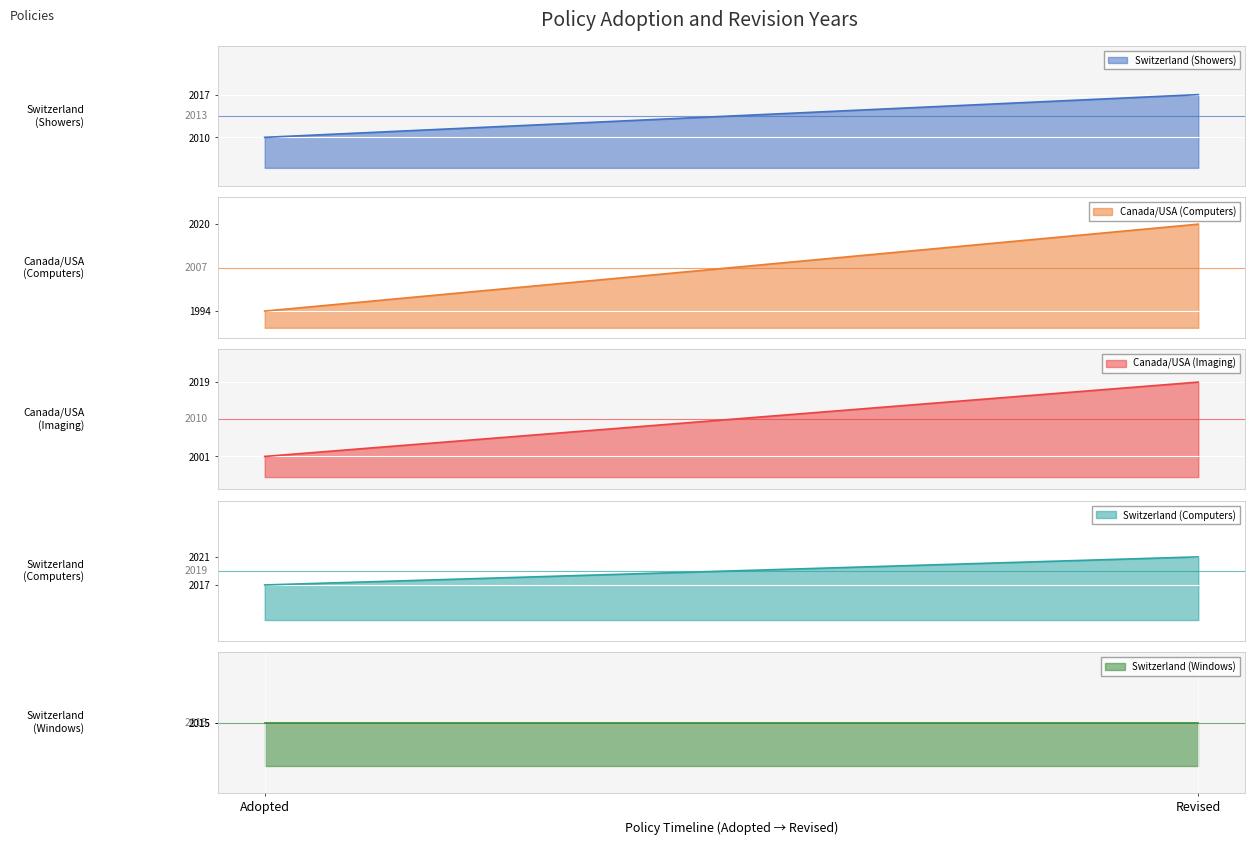

What is the total value across all series at Revised?

10092